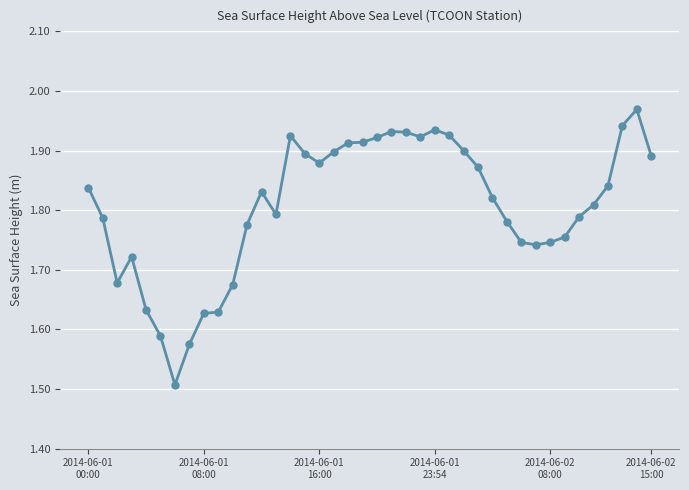

What is the sum of all values?

72.3